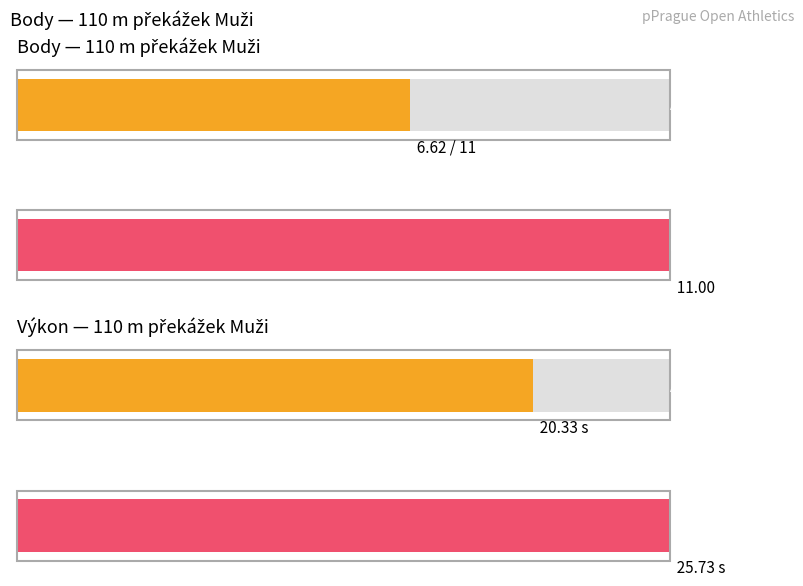

True or false: Výkon_num has a value of 5.4 at Vohradník Martin.

False